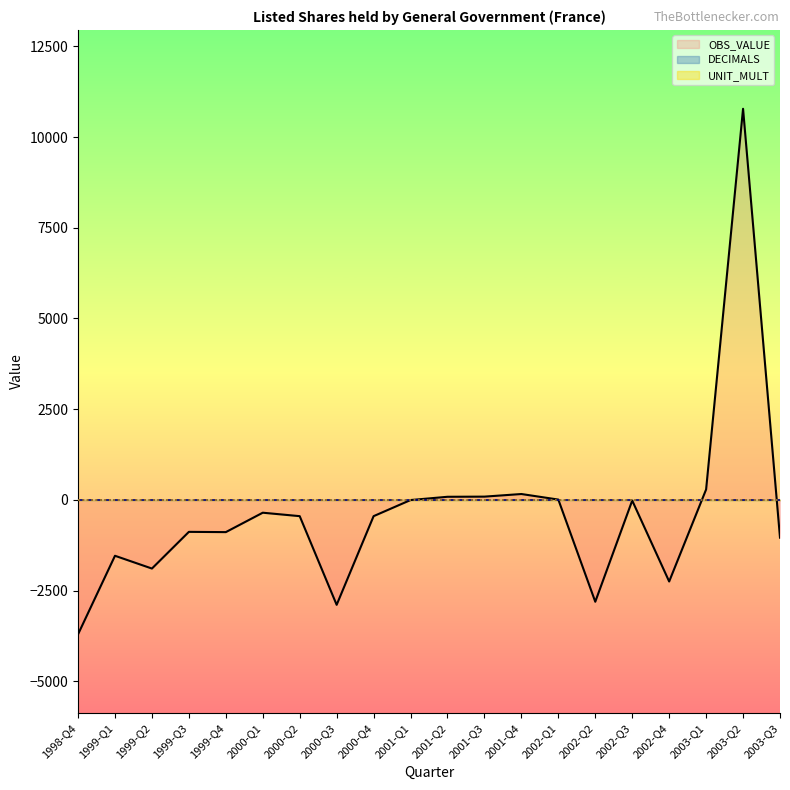

What position from the right is 2002-Q3?

5